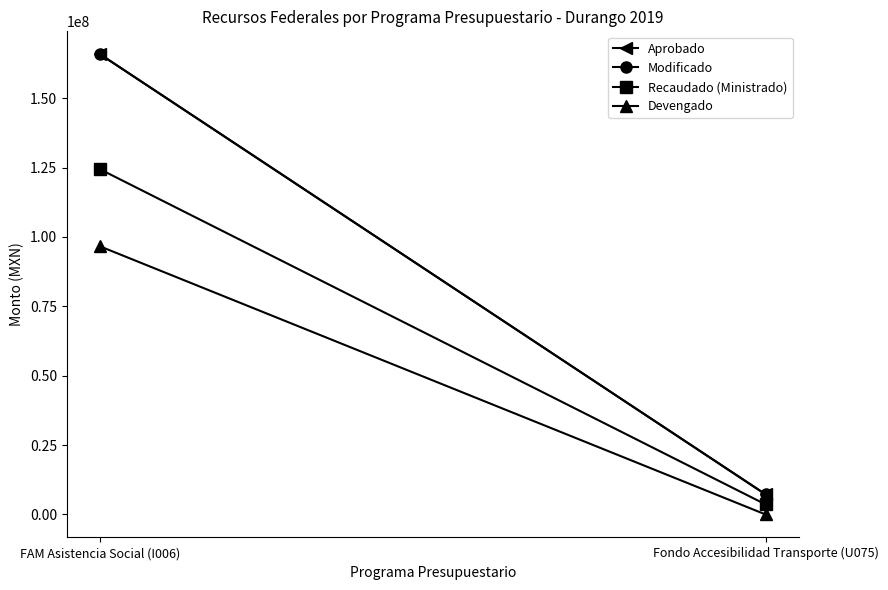

Reading right to left, transcribe all the data shown in this chart.

Aprobado: Fondo Accesibilidad Transporte (U075)=7258467.8	FAM Asistencia Social (I006)=165805472.0
Modificado: Fondo Accesibilidad Transporte (U075)=7258467.8	FAM Asistencia Social (I006)=165805472.0
Recaudado (Ministrado): Fondo Accesibilidad Transporte (U075)=3629233.9	FAM Asistencia Social (I006)=124354107.0
Devengado: Fondo Accesibilidad Transporte (U075)=0.0	FAM Asistencia Social (I006)=96580049.5